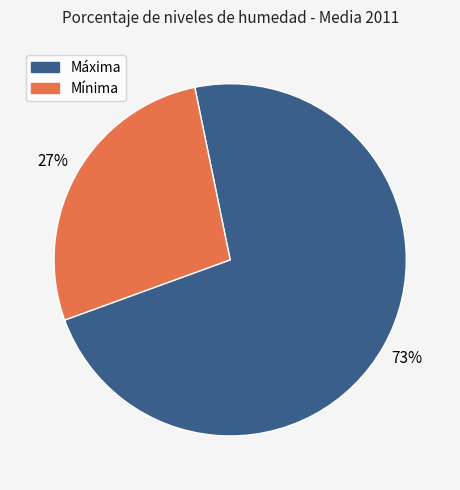

To the nearest percent, what percentage of the pie is Máxima?

73%